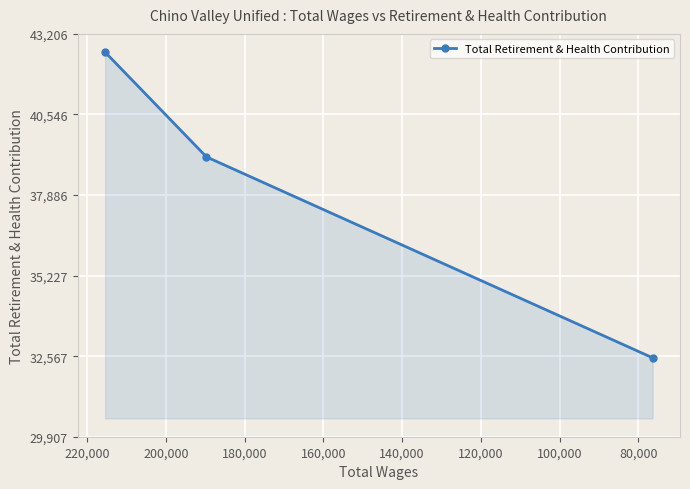

How many categories are shown in the chart?

3